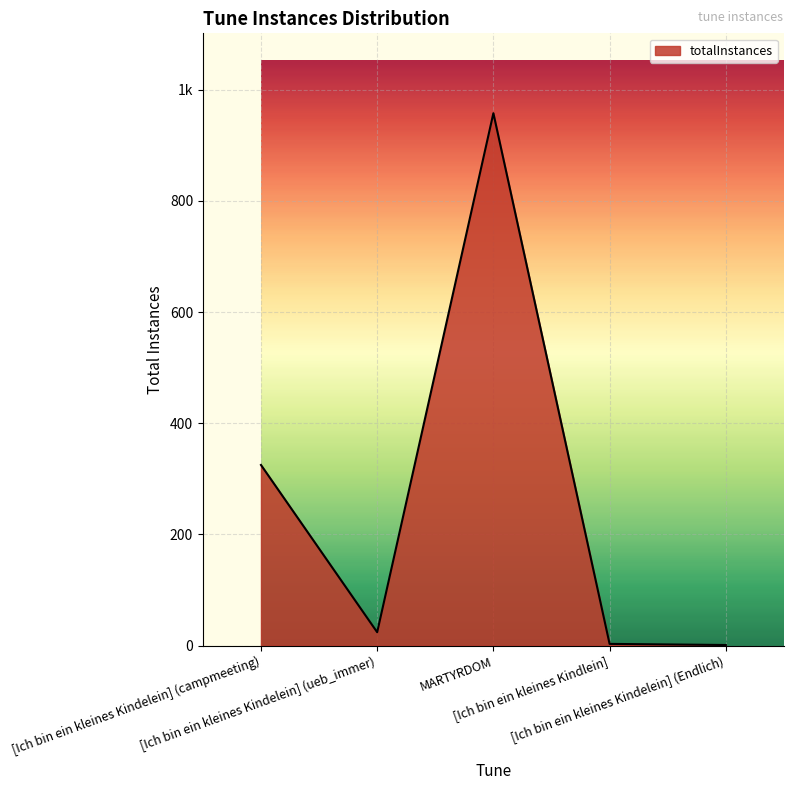

What is the sum of all values?

1311